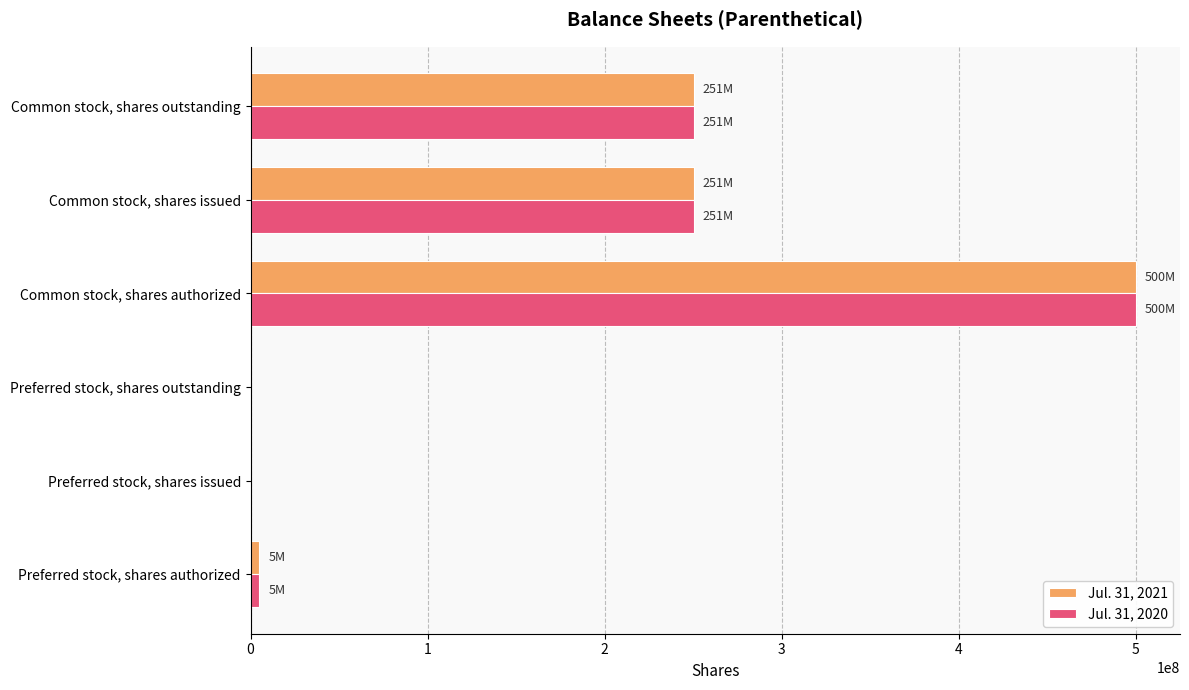

True or false: Jul. 31, 2020 has a value of 52644849 at Common stock, shares outstanding.

False